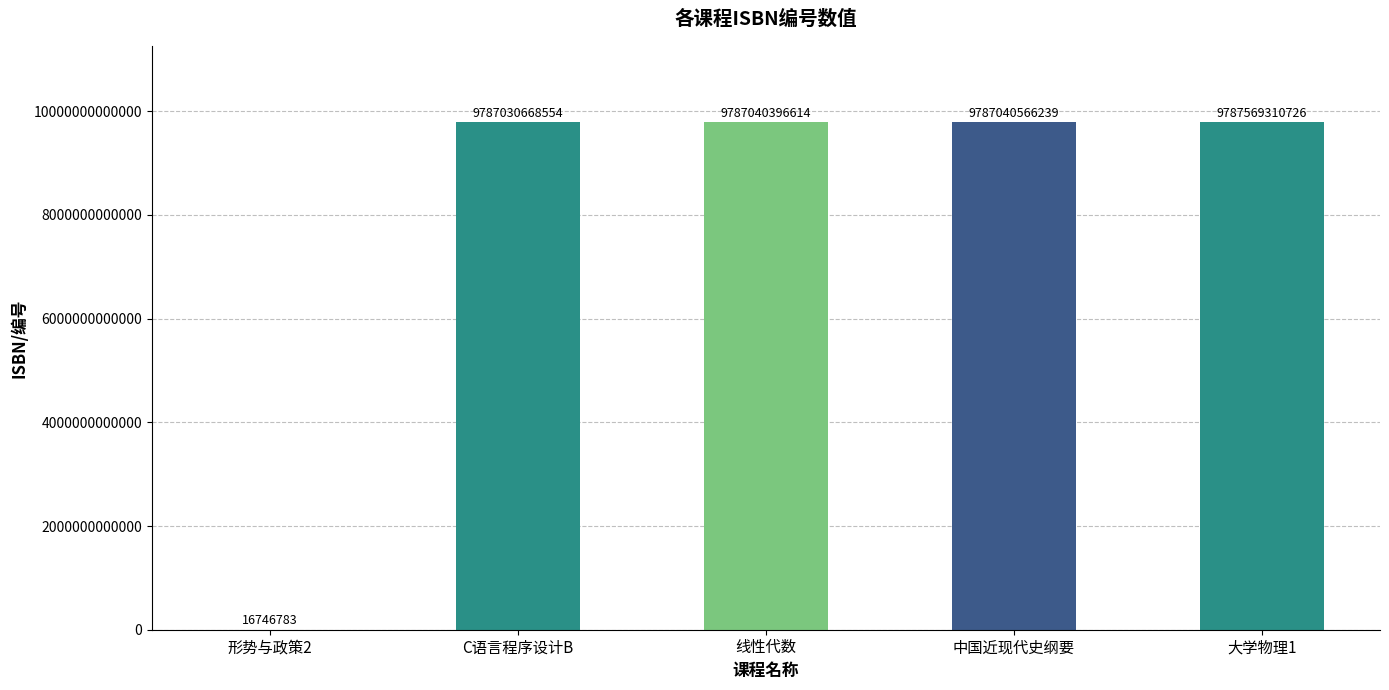

How many data points does each series have?

5